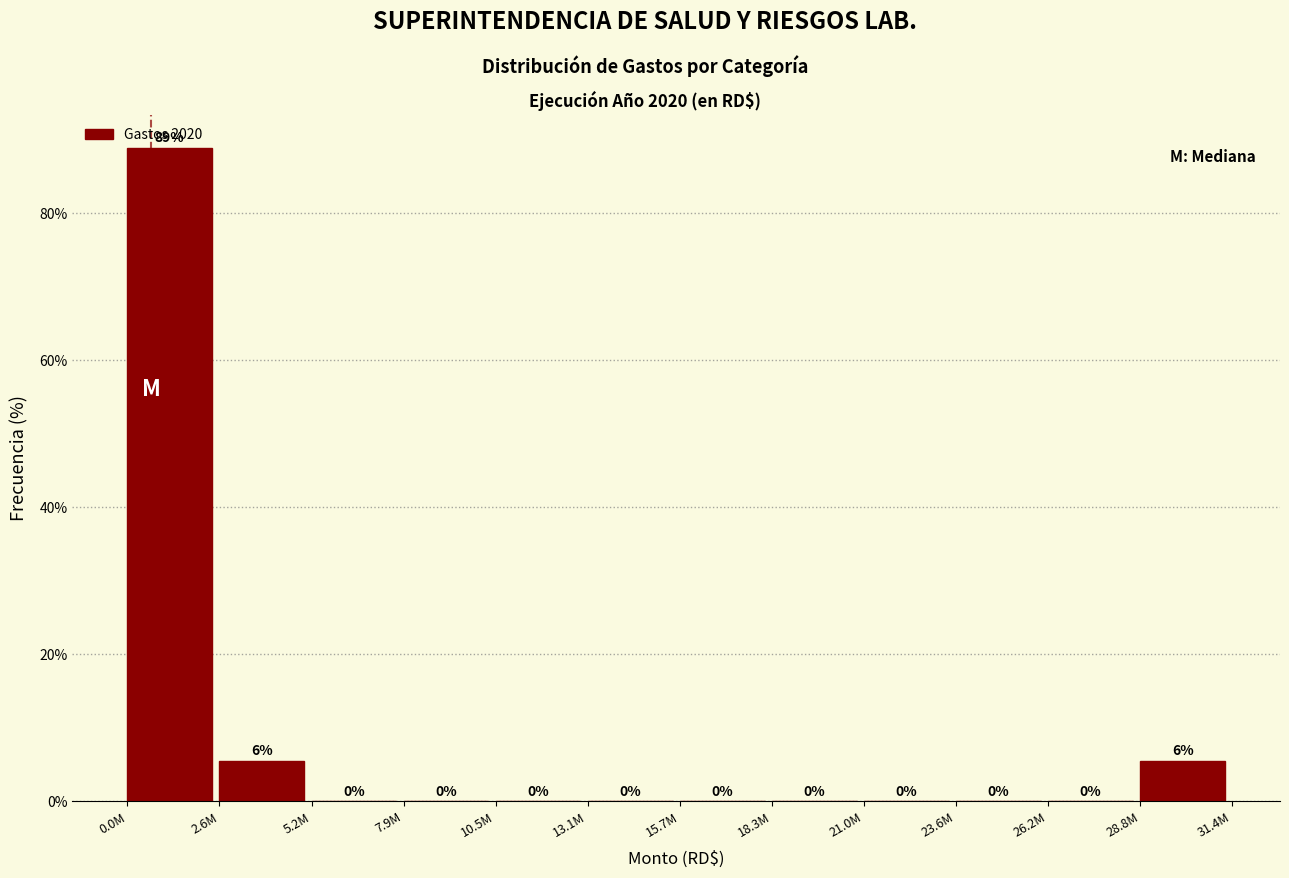

What is the greatest value displayed?

88.9